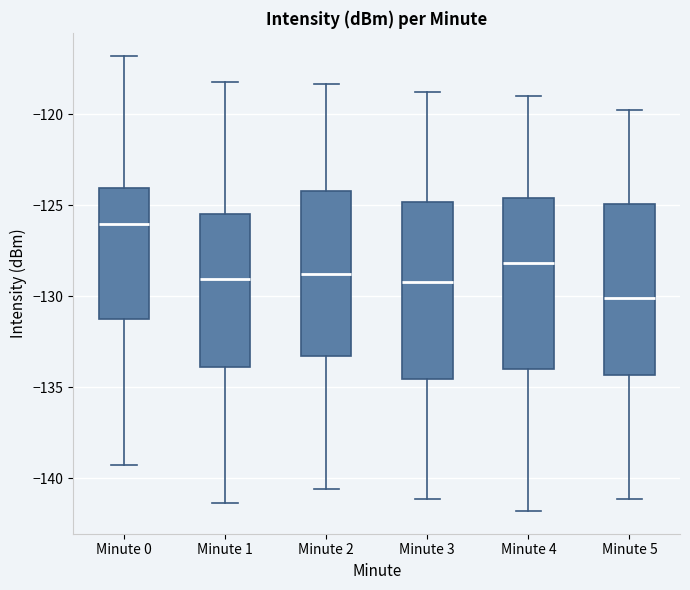

Reading left to right, read every box against the y-axis: the position of its median line, the range the box covers, and the ends of its whiskers. The values are not printed on the chart, so give them approximately, as read against the axis.

Minute 0: median -126.0, box -131.0 to -124.0, whiskers -139.5 to -117.0
Minute 1: median -129.0, box -134.0 to -125.5, whiskers -141.5 to -118.0
Minute 2: median -129.0, box -133.5 to -124.0, whiskers -140.5 to -118.5
Minute 3: median -129.0, box -134.5 to -125.0, whiskers -141.0 to -119.0
Minute 4: median -128.0, box -134.0 to -124.5, whiskers -142.0 to -119.0
Minute 5: median -130.0, box -134.5 to -125.0, whiskers -141.0 to -120.0